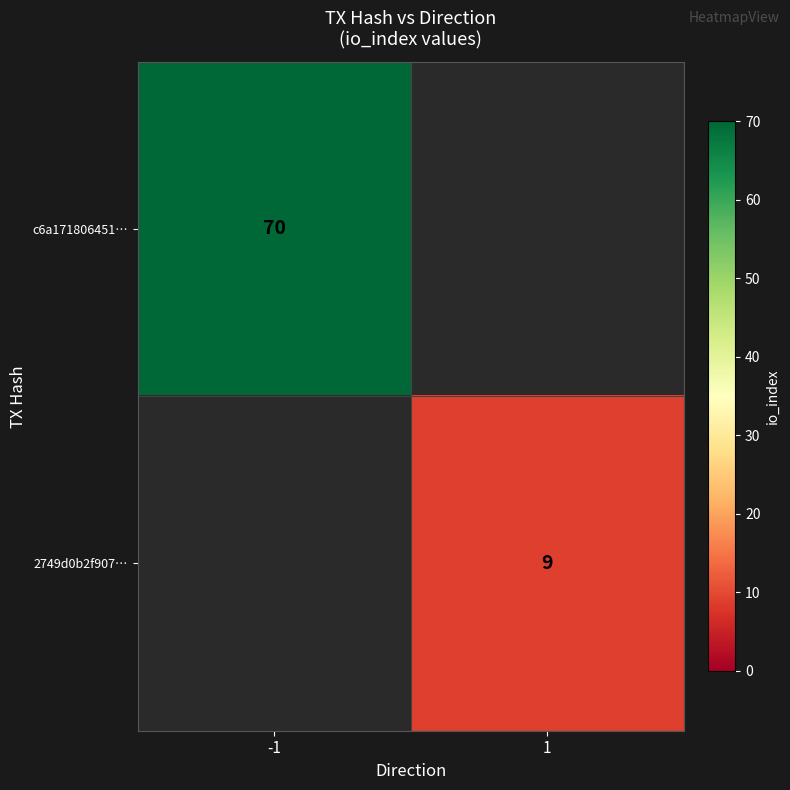

Is the value of 2749d0b2f907… at 1 greater than the value of c6a171806451… at -1?

No